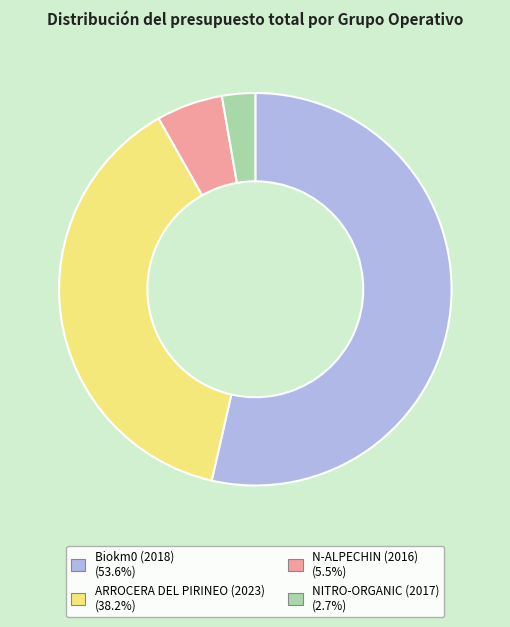

The Biokm0 (2018) slice represents 54% of the pie. True or false?

True